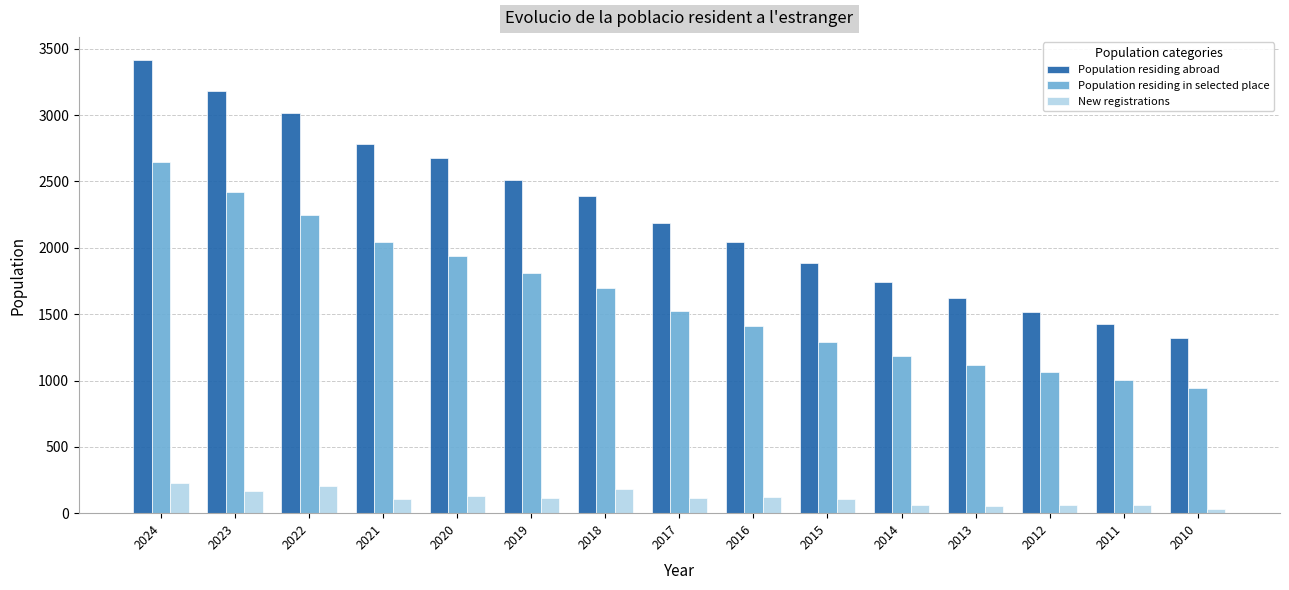

Does the chart contain any negative values?

No